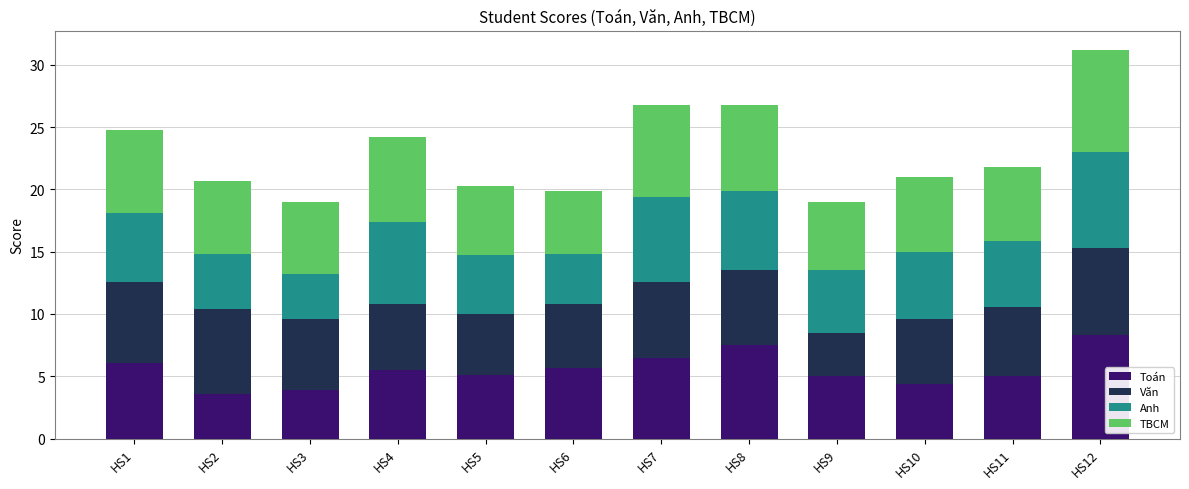

Is it true that Toán equals 7.5 at HS8?

True